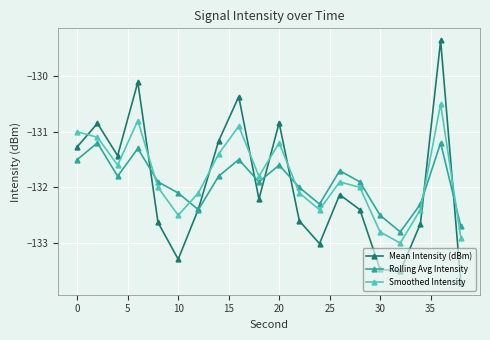

True or false: Mean Intensity (dBm) and Rolling Avg Intensity intersect in this chart.

True